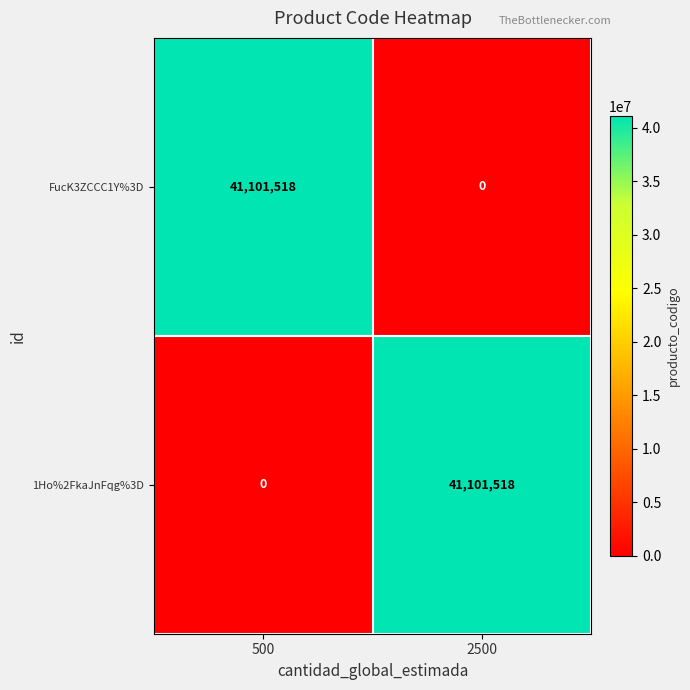

What is the spread (max minus min) of values at 500?

41101518